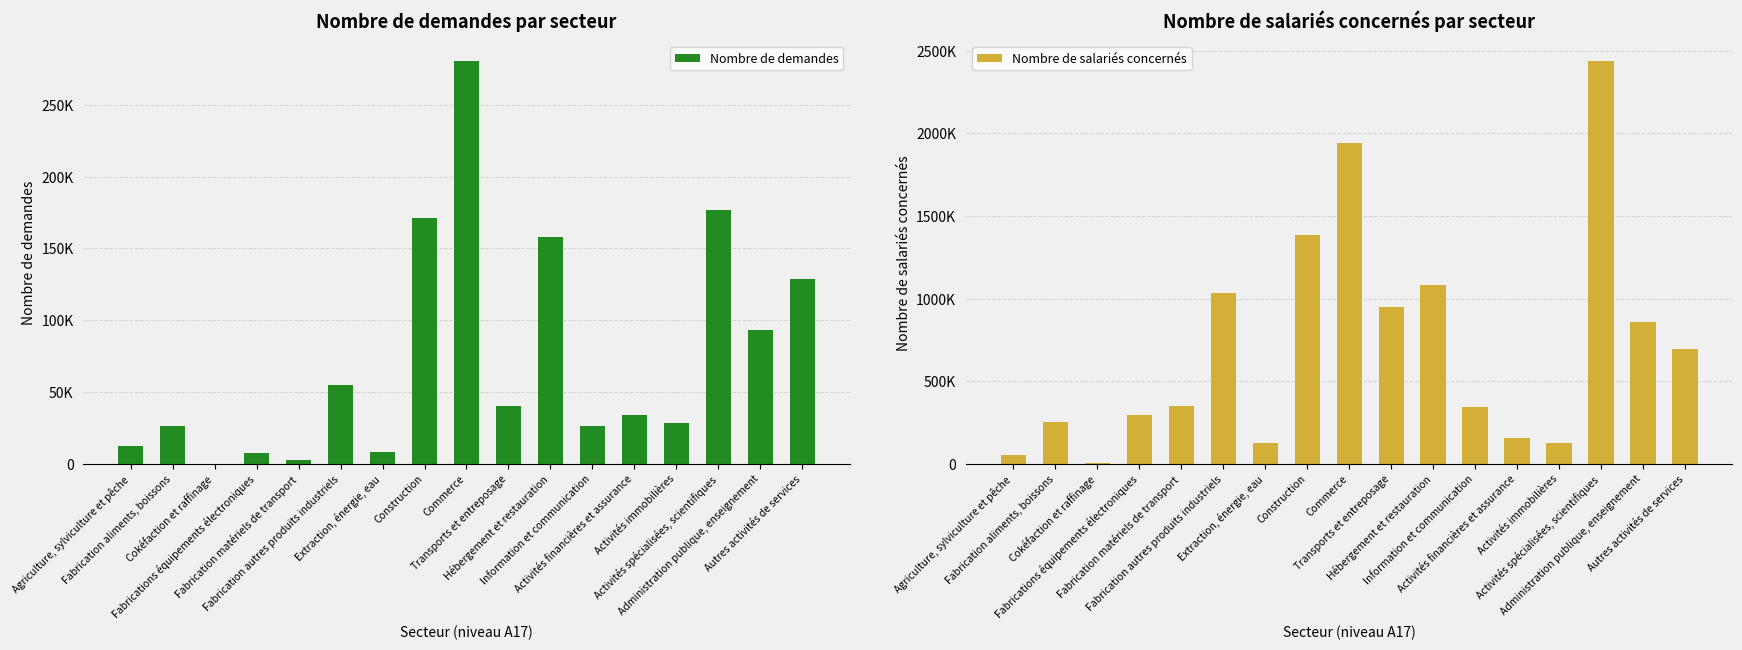

Is it true that Nombre de demandes equals 44391 at Activités financières et assurance?

False